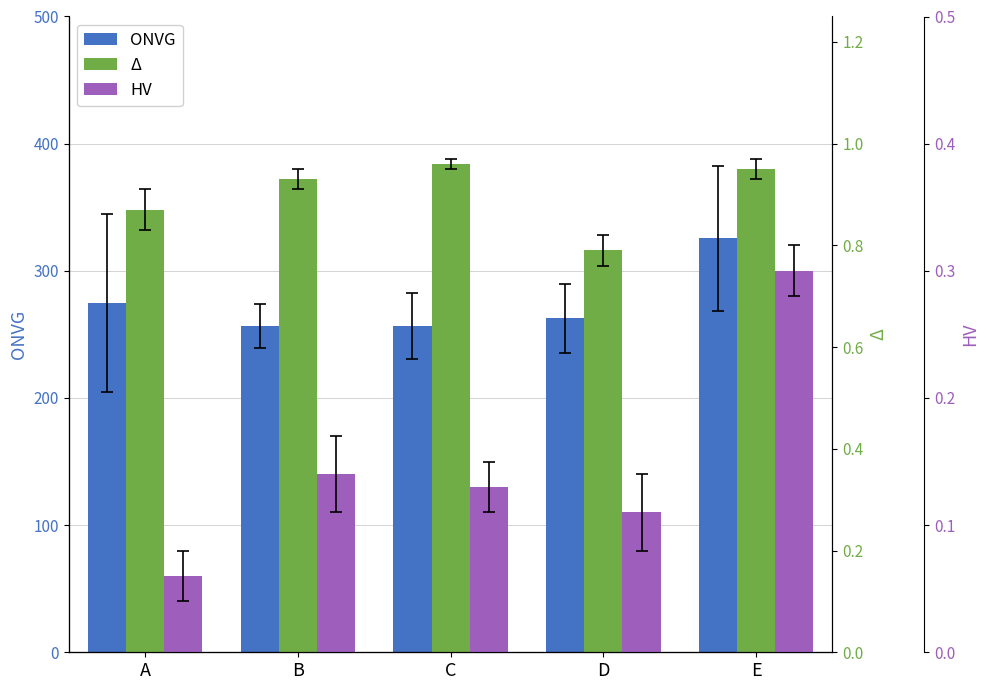

Reading left to right, what are all the values shown in this chart?

ONVG: A=274.6	B=256.7	C=256.7	D=262.5	E=325.6
Δ: A=0.9	B=0.9	C=1.0	D=0.8	E=0.9
HV: A=0.1	B=0.1	C=0.1	D=0.1	E=0.3